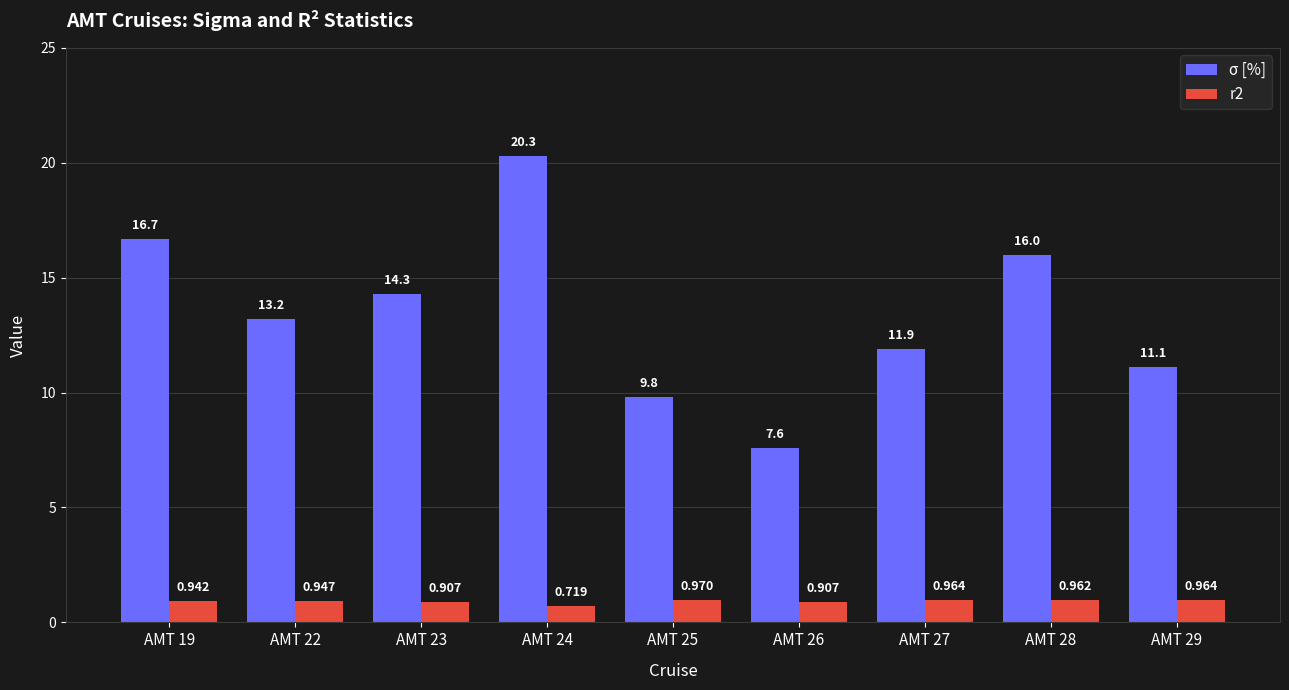

Is the value of r2 at AMT 23 greater than the value of σ [%] at AMT 23?

No